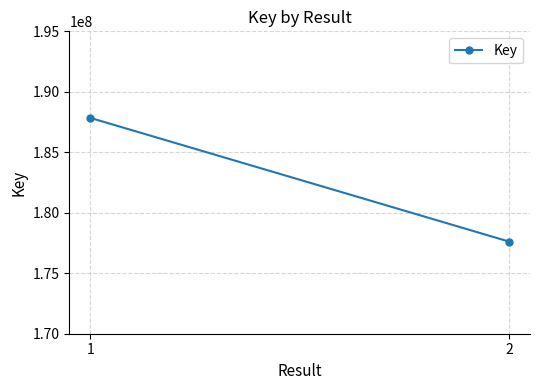

Between 1 and 2, which is larger?

1